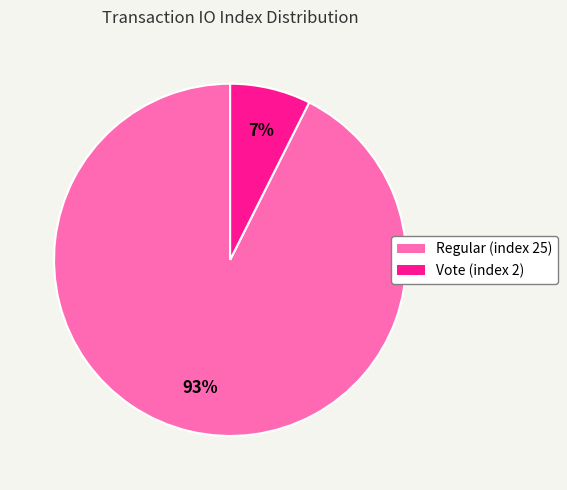

Which has a higher value, Regular (index 25) or Vote (index 2)?

Regular (index 25)